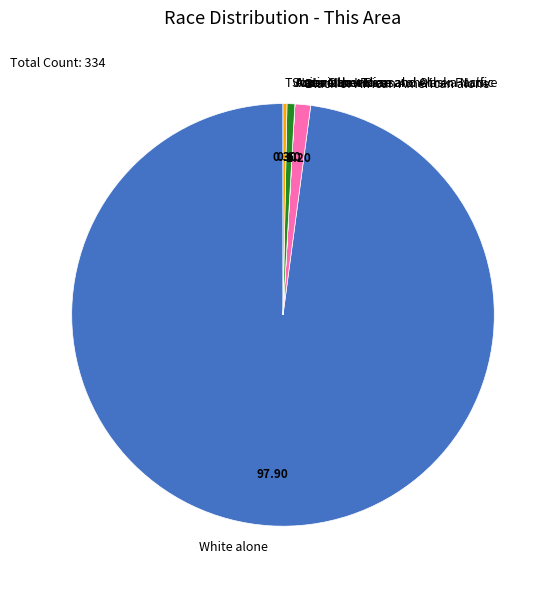

Is there a majority slice in this chart?

Yes